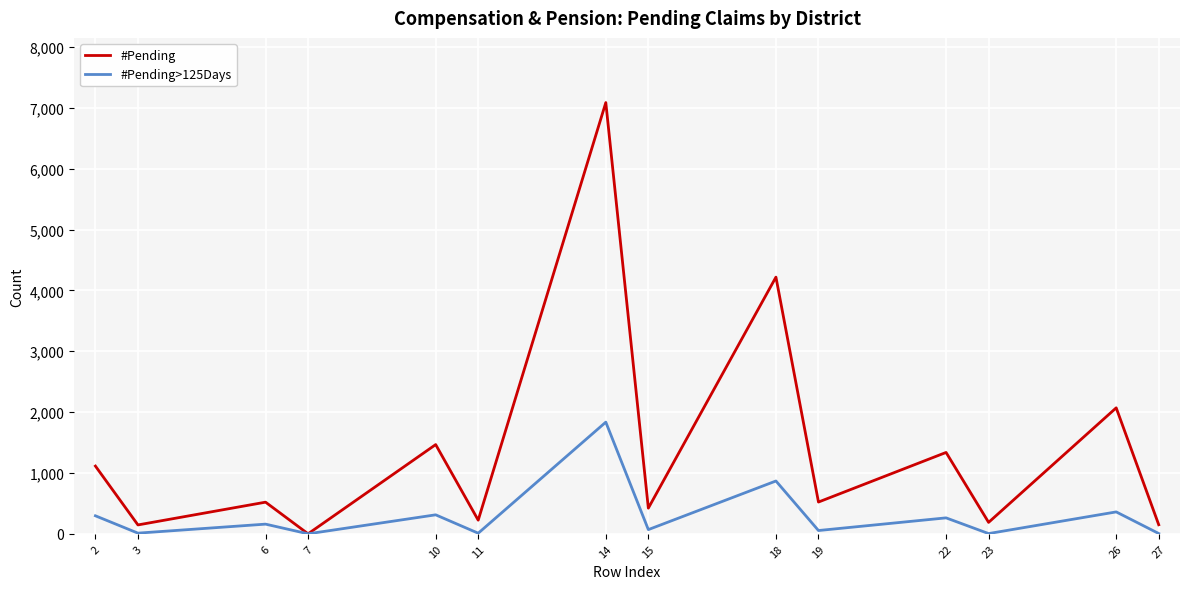

What is the maximum value shown in the chart?

7086